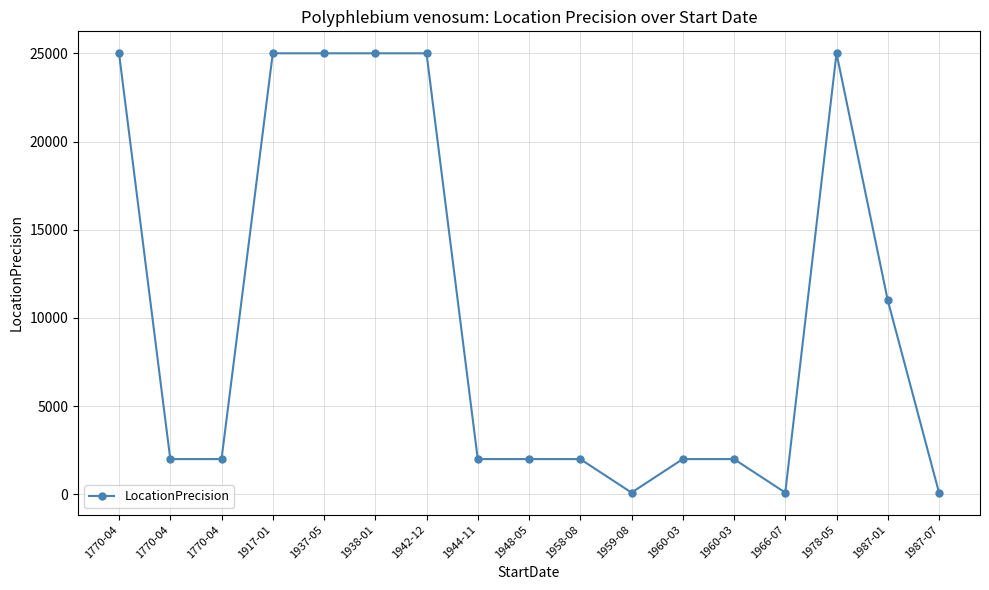

Is this an area chart (filled region under the line)?

No